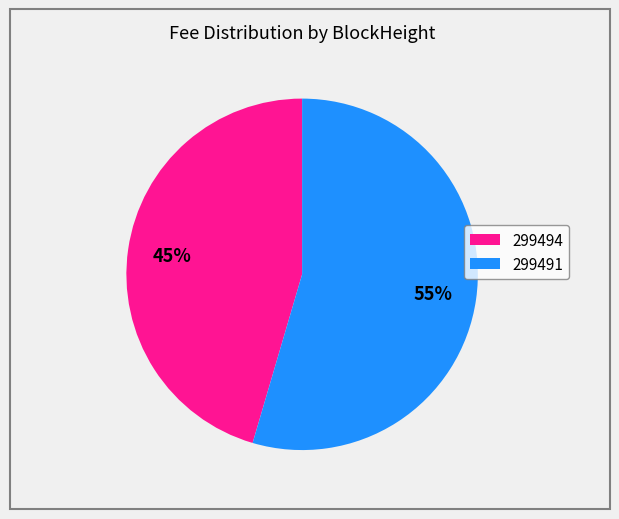

What is the largest slice in the pie chart?

299491